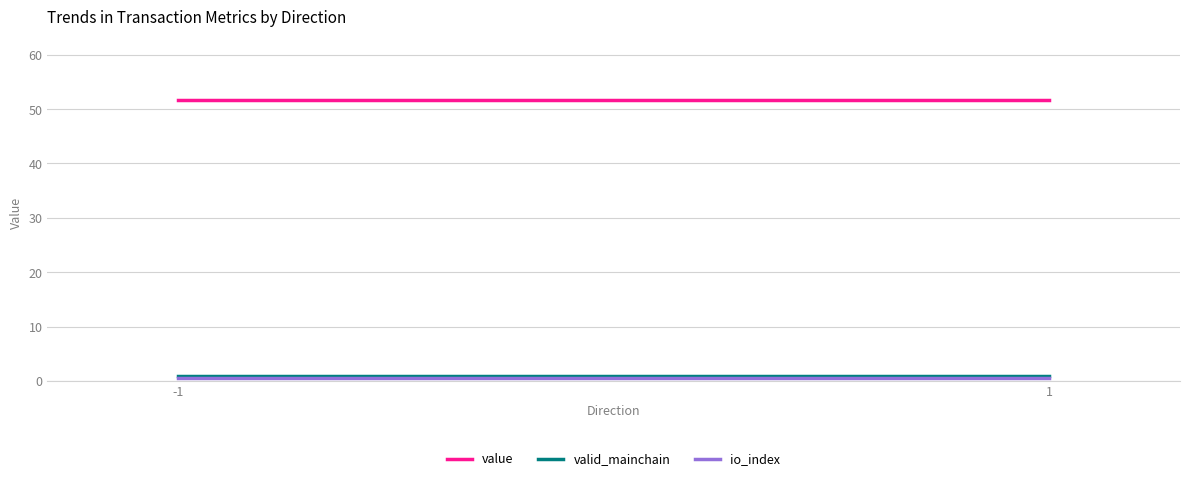

Between -1 and 1, which is larger?

-1